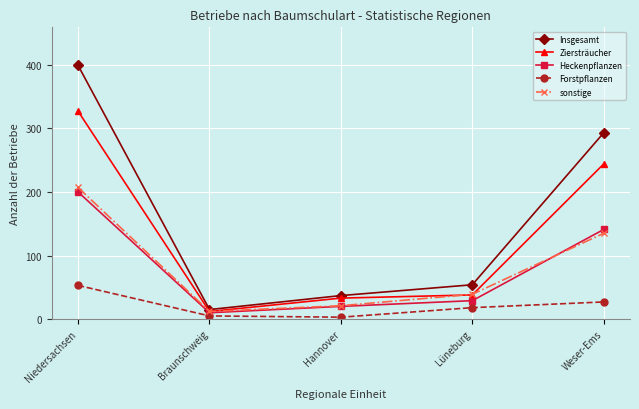

What is the sum of all sonstige values?

414